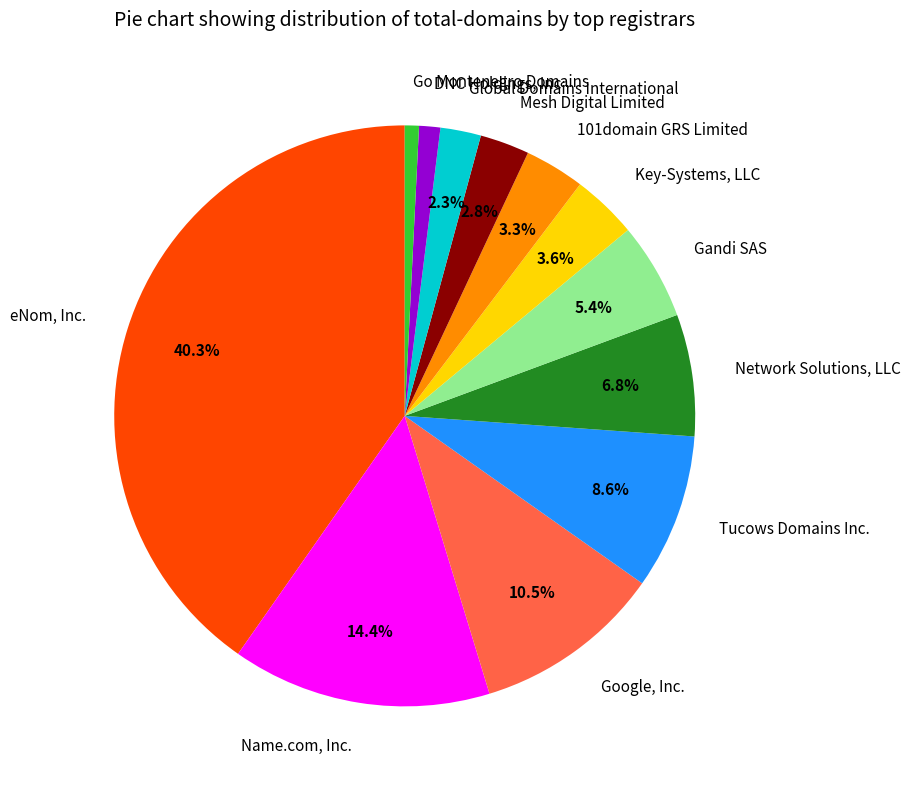

How many segments does this pie chart have?

12